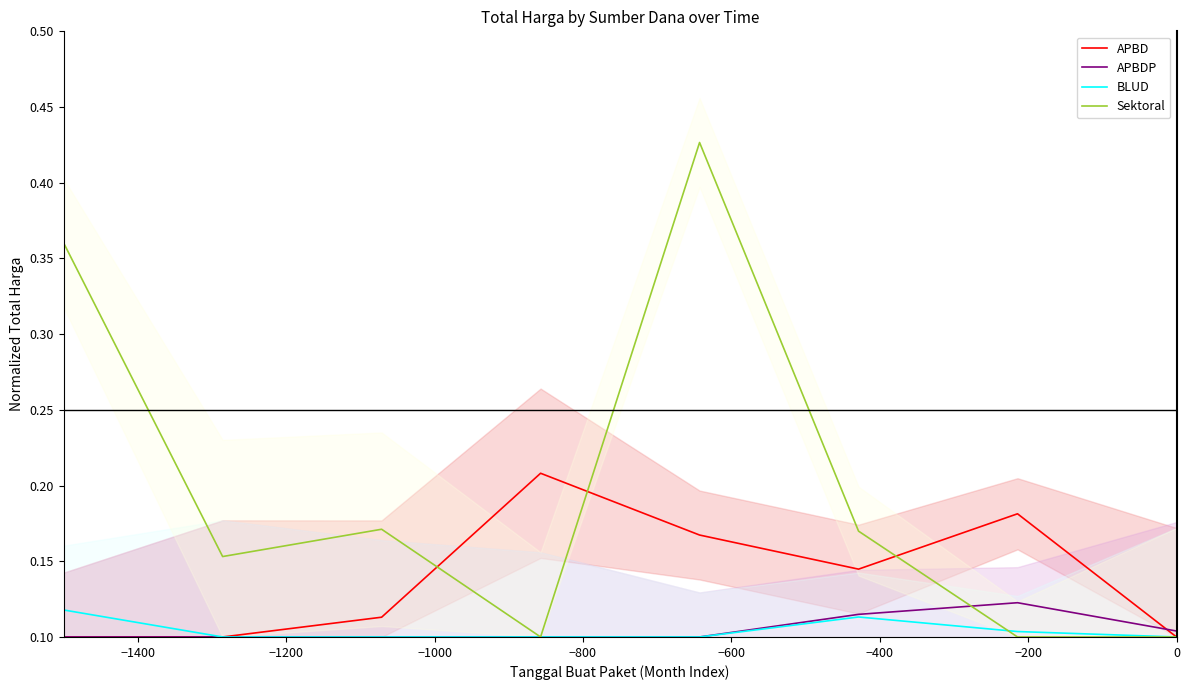

The APBDP series shows 0.2 at −600. True or false?

False